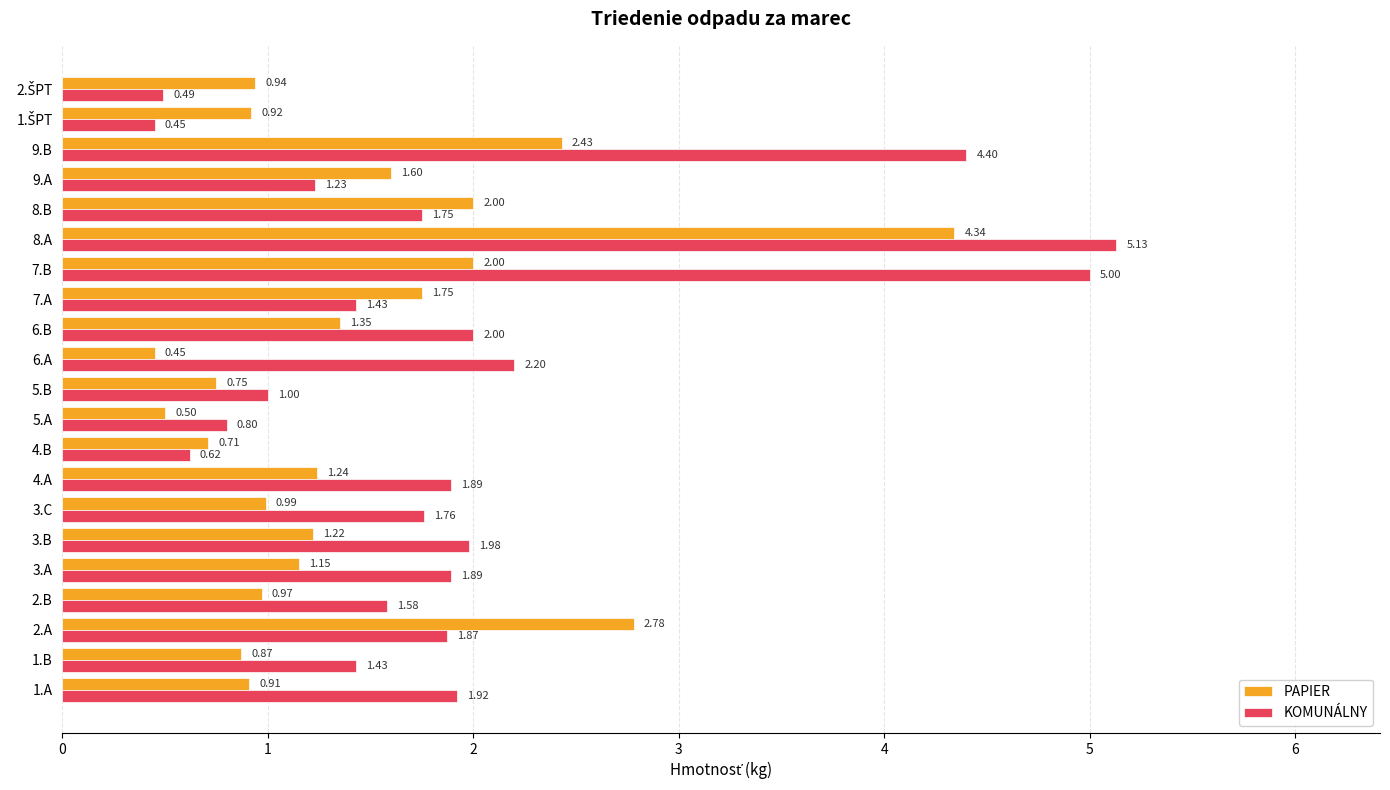

List the series in order of their peak value, highest first.

KOMUNÁLNY, PAPIER